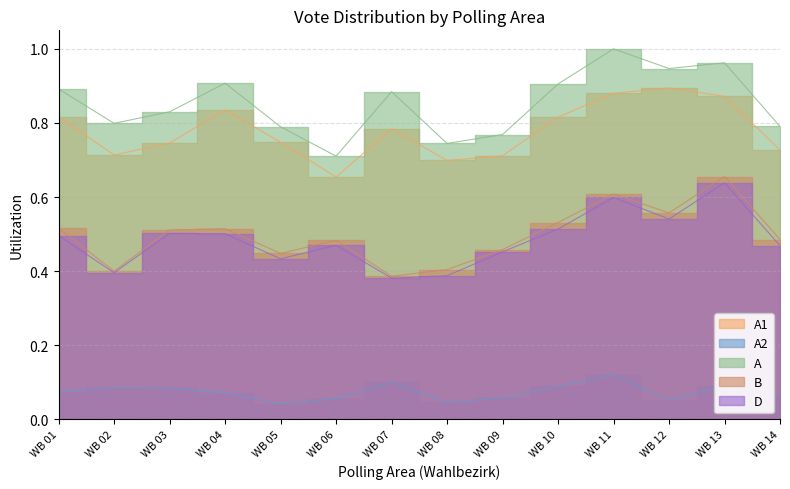

What is the maximum value shown in the chart?

1.0